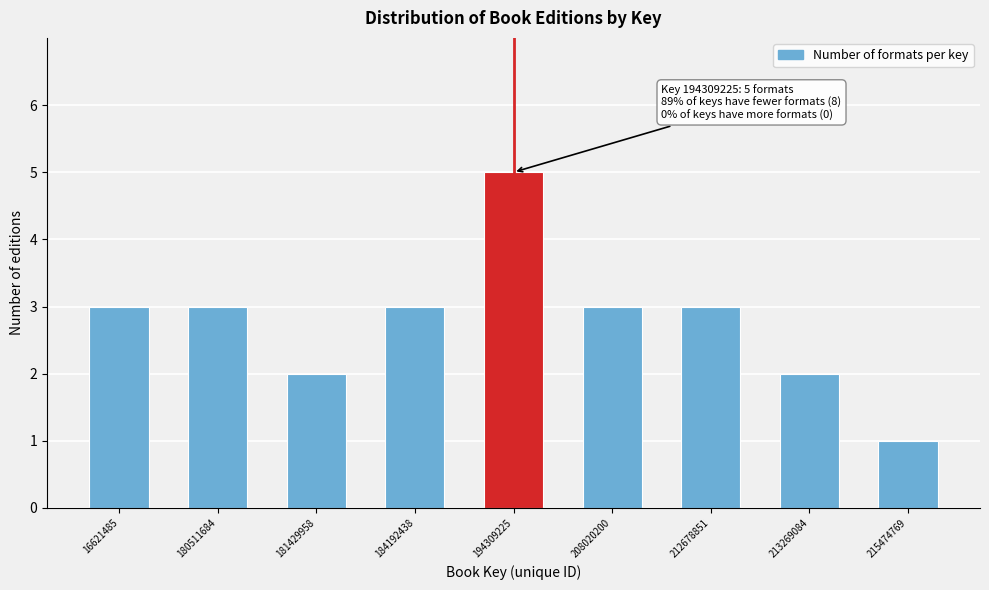

Reading left to right, transcribe all the data shown in this chart.

16621485=3	180511684=3	181429958=2	184192438=3	194309225=5	208020200=3	212678851=3	213269084=2	215474769=1